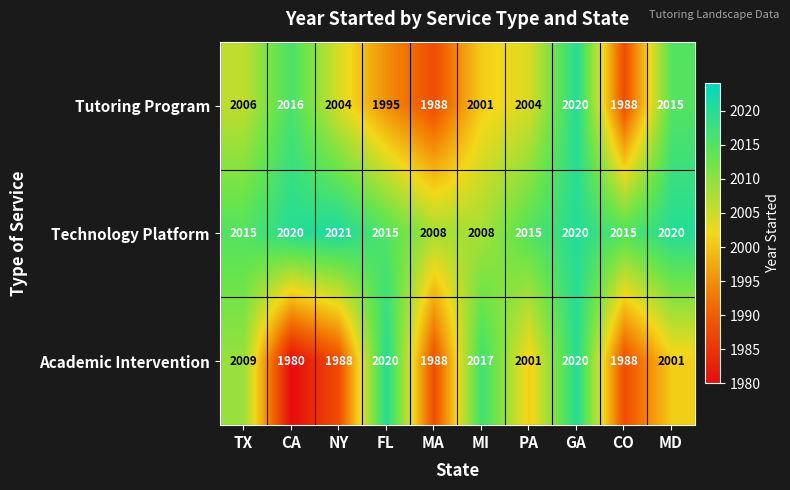

Read the Academic Intervention value at CO, to the nearest 5.

1990